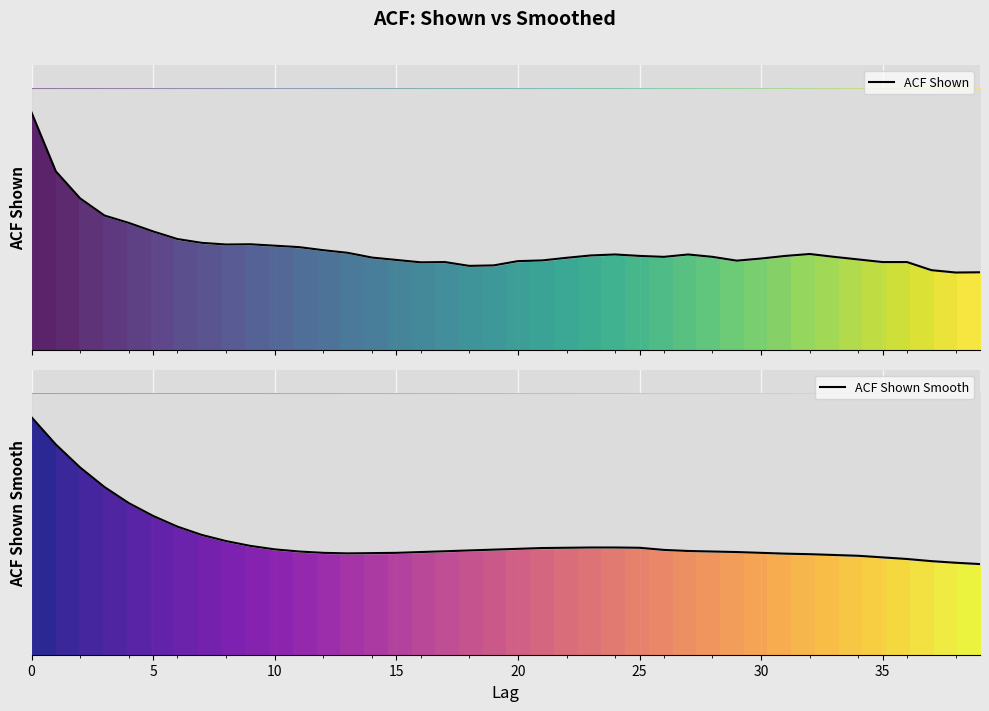

True or false: acf_shown and acf_shown_smooth cross at least once.

True